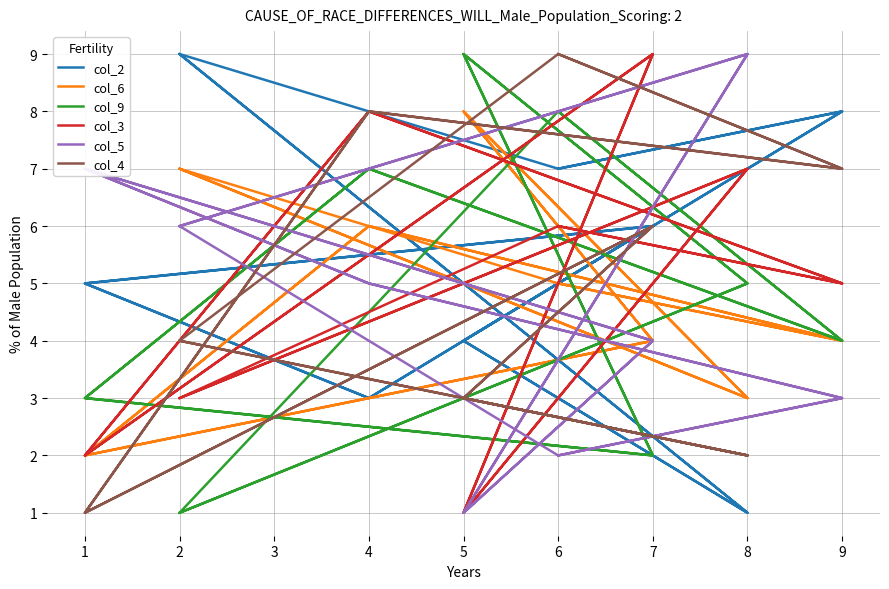

True or false: col_2 has more than 0 points higher than both neighbors.

True